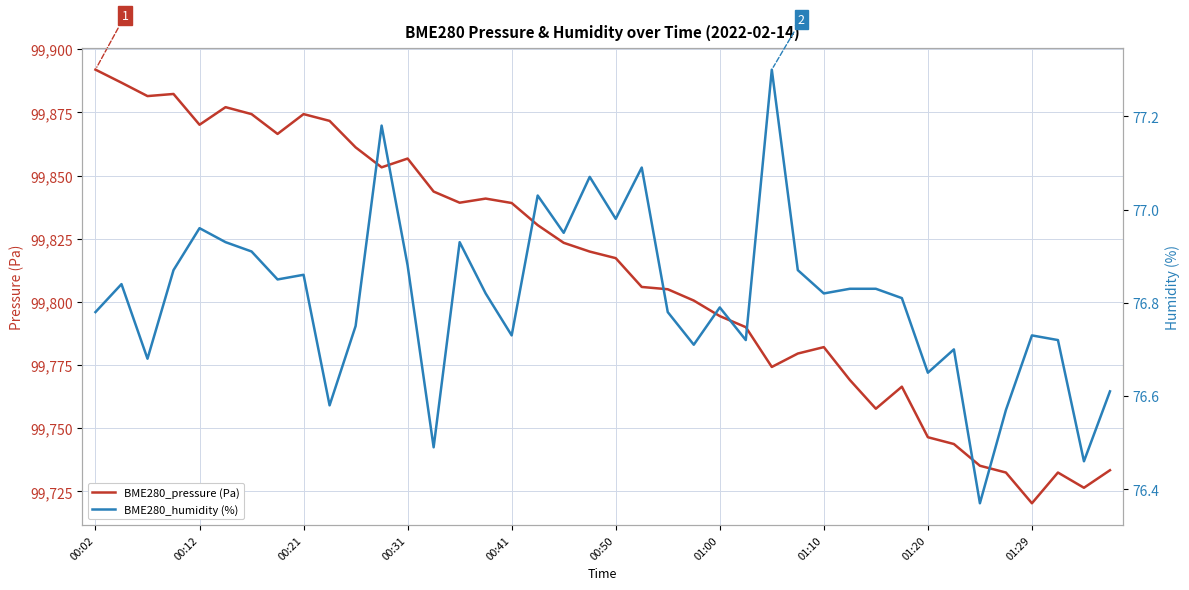

What is the maximum value for BME280_pressure (Pa)?

99891.9